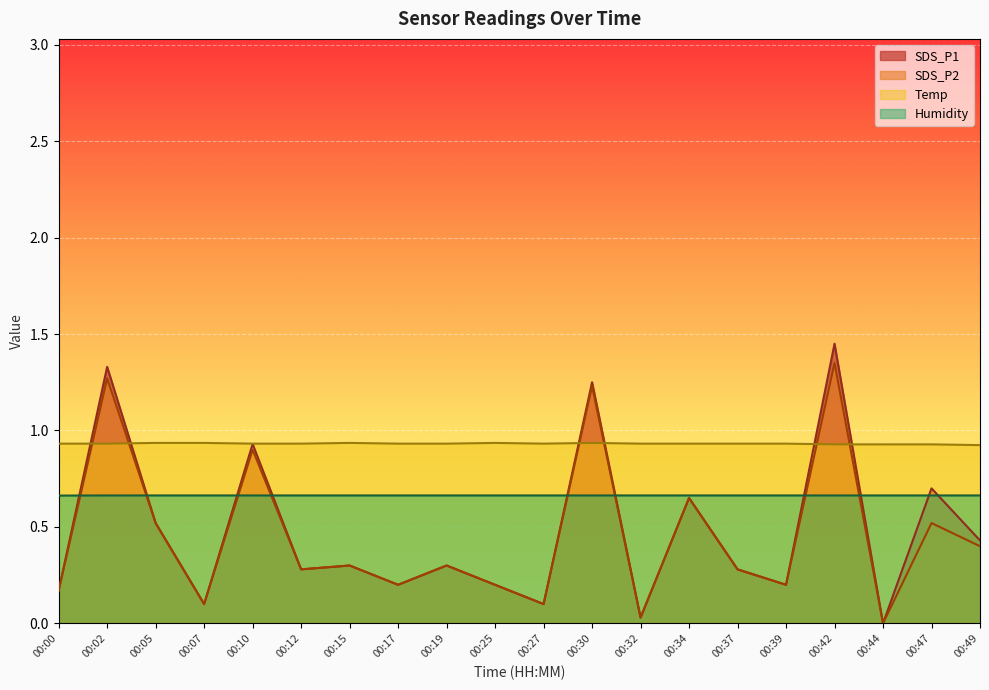

Reading left to right, transcribe all the data shown in this chart.

SDS_P1: 0.2	1.3	0.5	0.1	0.9	0.3	0.3	0.2	0.3	0.2	0.1	1.2	0.0	0.7	0.3	0.2	1.4	0.0	0.7	0.4
SDS_P2: 0.2	1.3	0.5	0.1	0.9	0.3	0.3	0.2	0.3	0.2	0.1	1.2	0.0	0.7	0.3	0.2	1.4	0.0	0.5	0.4
Temp: 0.9	0.9	0.9	0.9	0.9	0.9	0.9	0.9	0.9	0.9	0.9	0.9	0.9	0.9	0.9	0.9	0.9	0.9	0.9	0.9
Humidity: 0.7	0.7	0.7	0.7	0.7	0.7	0.7	0.7	0.7	0.7	0.7	0.7	0.7	0.7	0.7	0.7	0.7	0.7	0.7	0.7